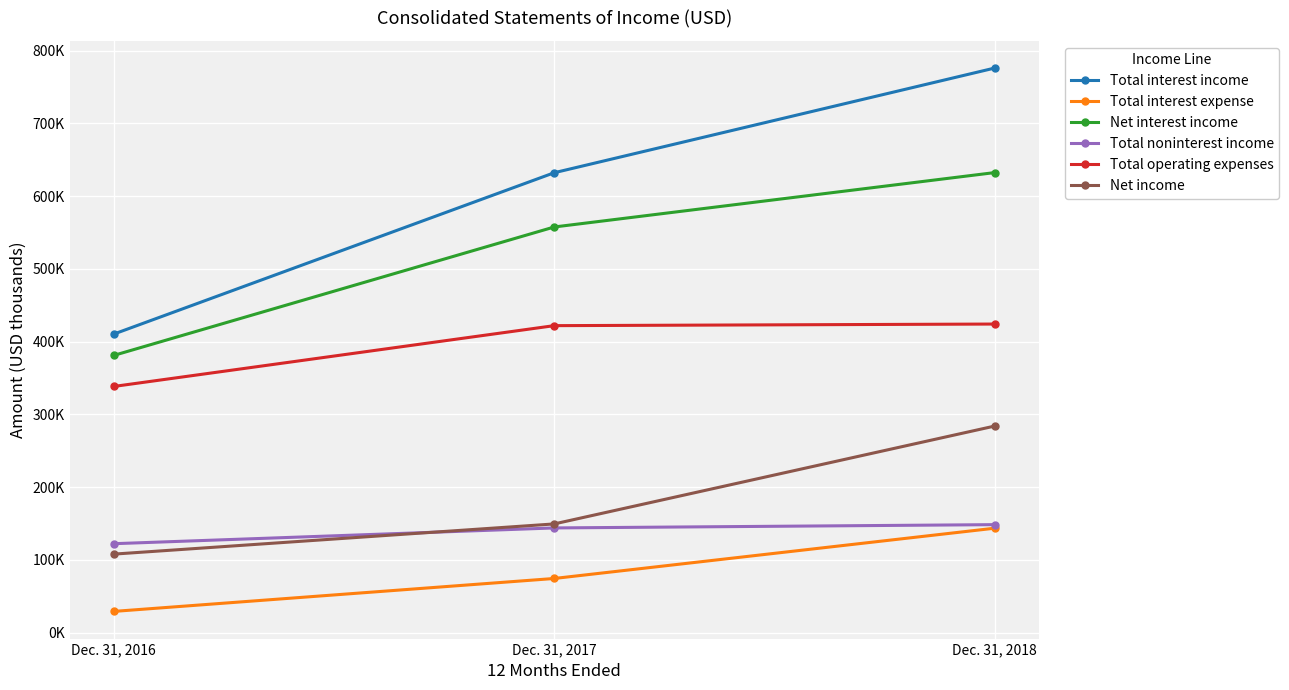

What is the maximum value shown in the chart?

775996